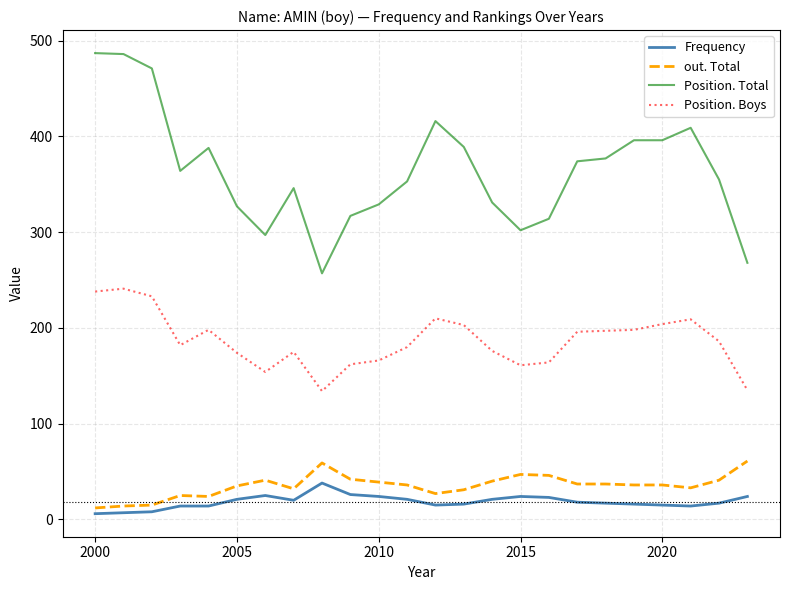

List the series in order of their peak value, lowest first.

Frequency, out. Total, Position. Boys, Position. Total